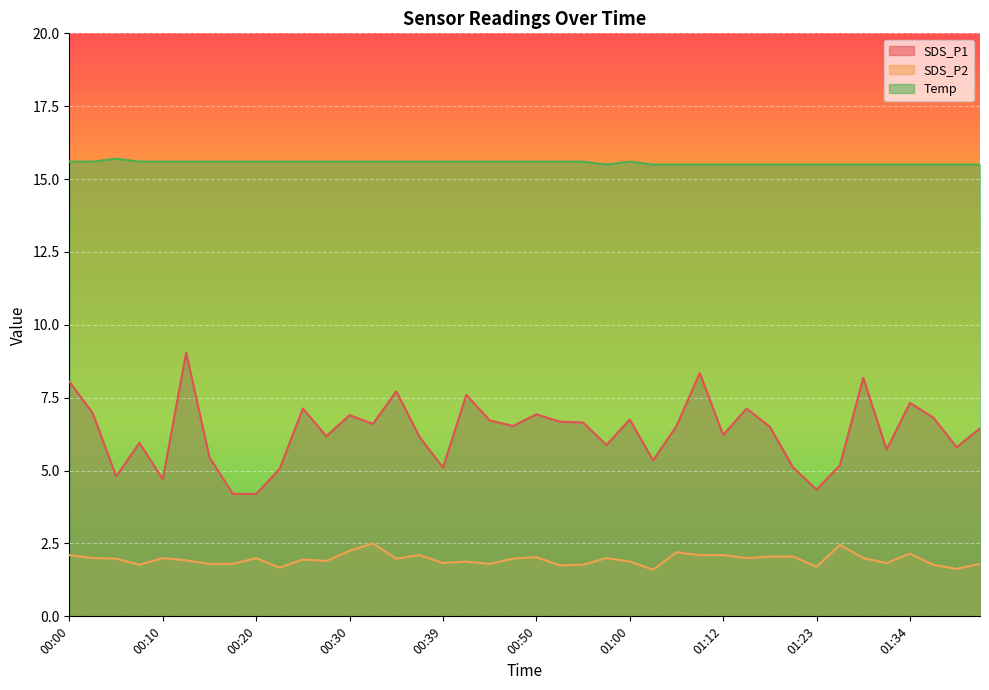

Which has a higher value, 00:22 or 00:17?

00:22